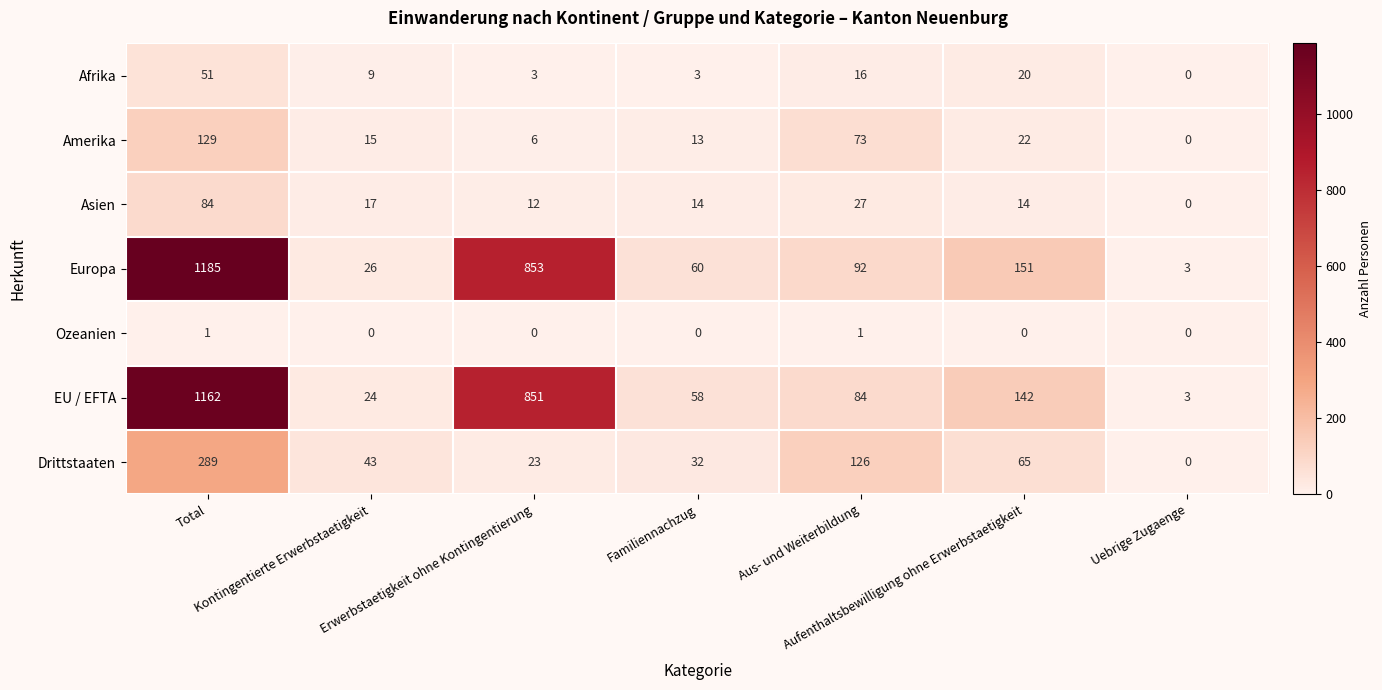

What is the difference between the highest and lowest values at Aus- und Weiterbildung?

125